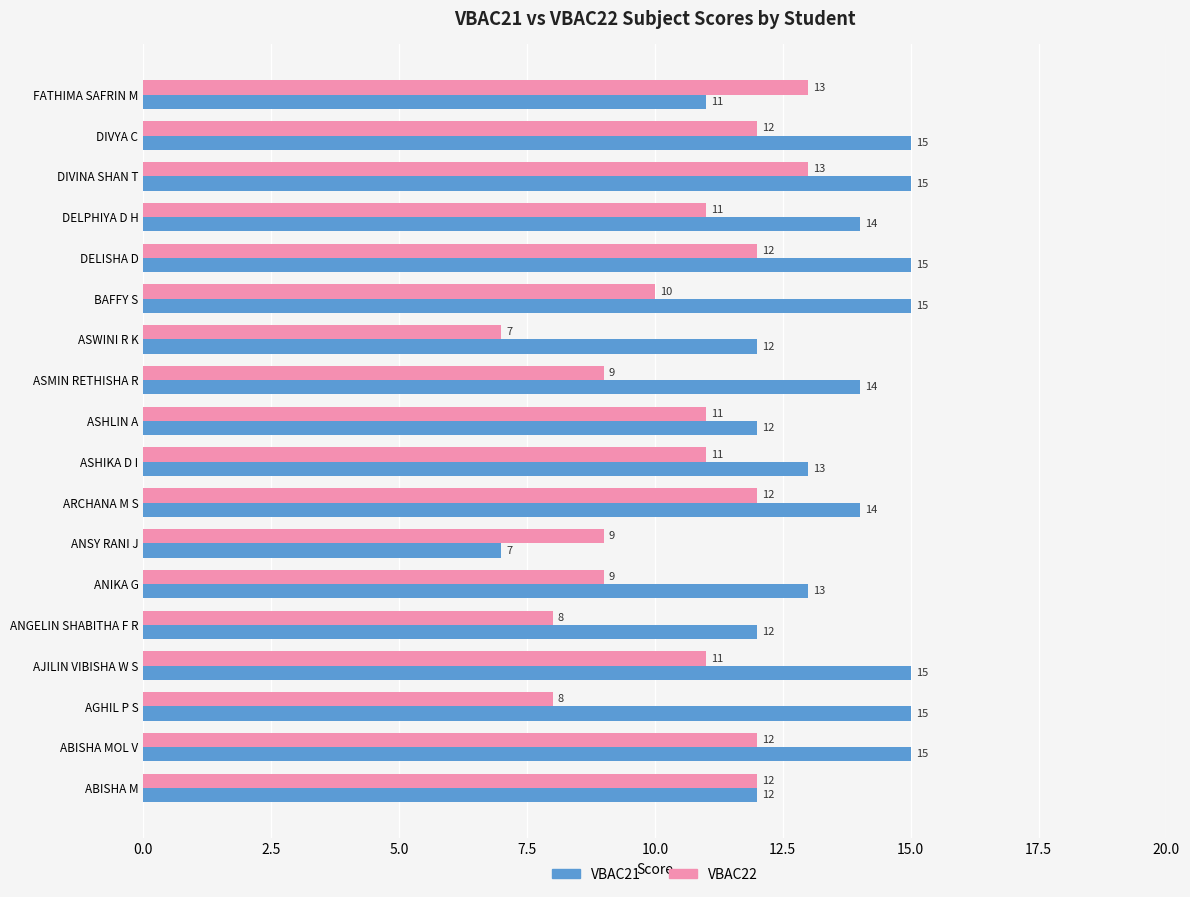

How many values in the VBAC21 series are below 14?

8